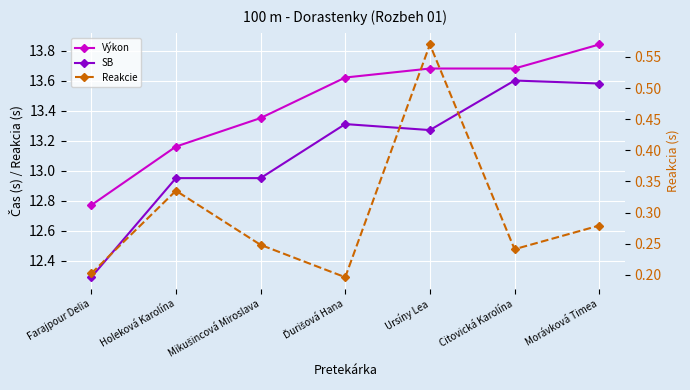

True or false: Výkon and SB cross at least once.

False